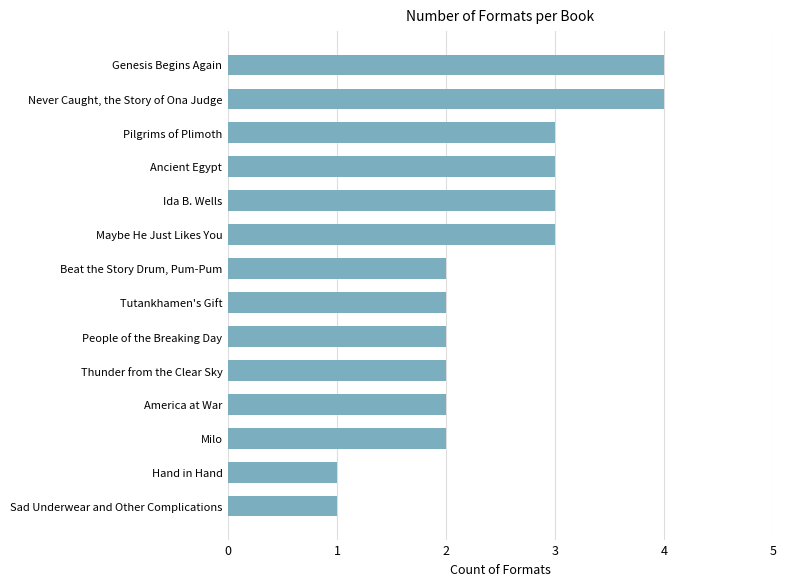

What is the difference between the maximum and minimum values?

3